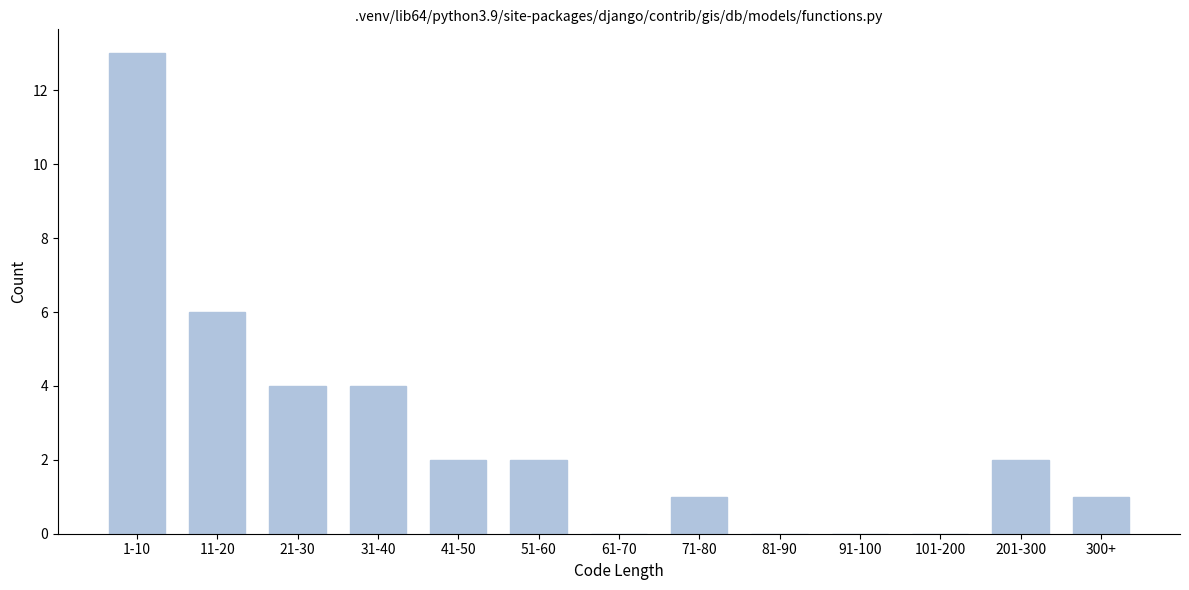

Reading right to left, extract all data points from this chart.

300+=1	201-300=2	101-200=0	91-100=0	81-90=0	71-80=1	61-70=0	51-60=2	41-50=2	31-40=4	21-30=4	11-20=6	1-10=13